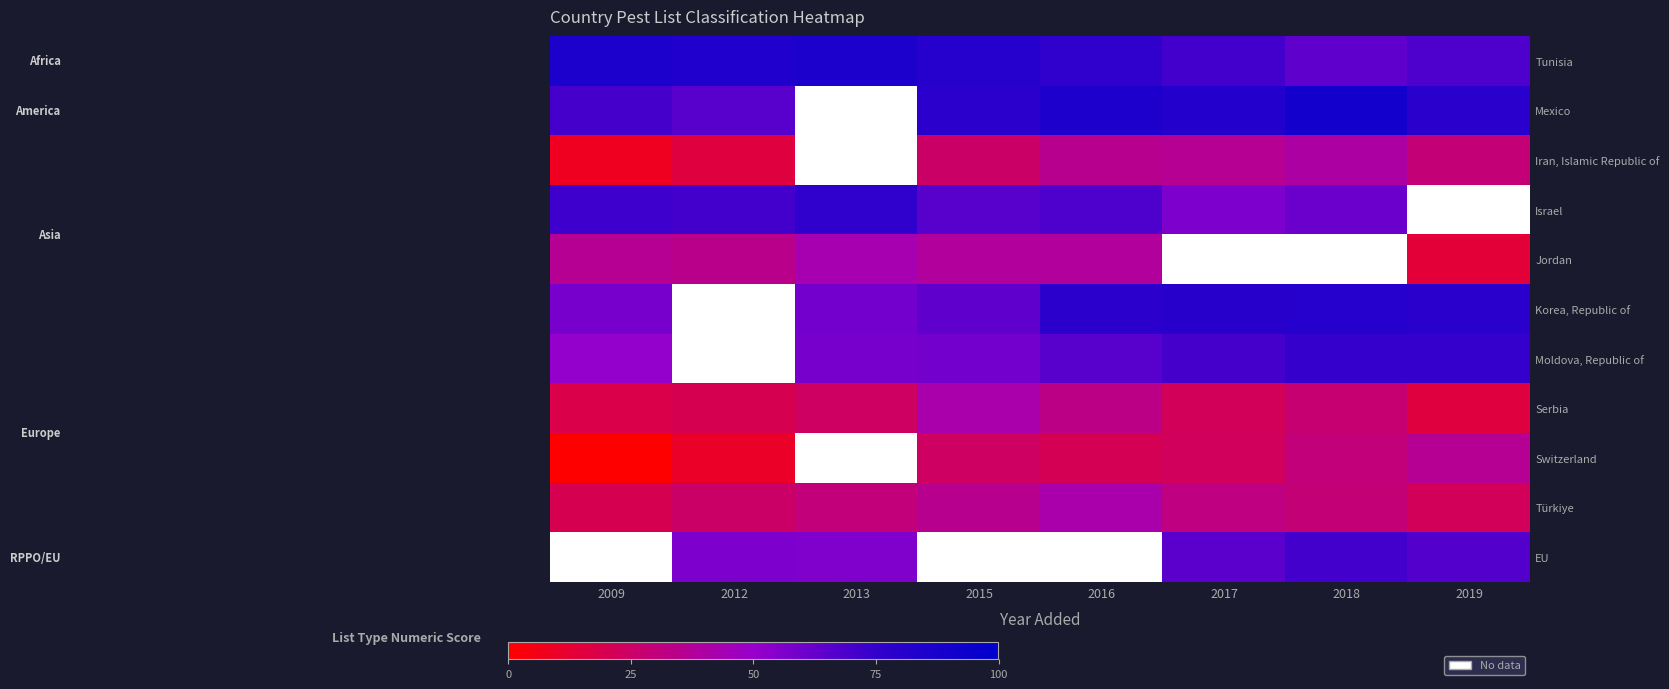

Between 2018 and 2016, which is larger?

2016